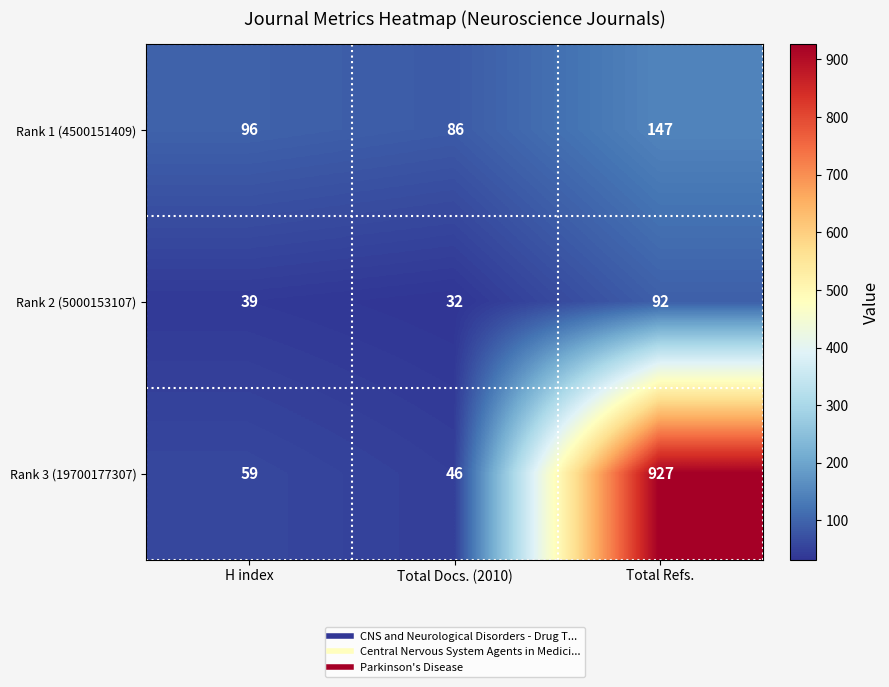

Which category has the highest value in the Rank 2 (5000153107) series?

Total Refs.